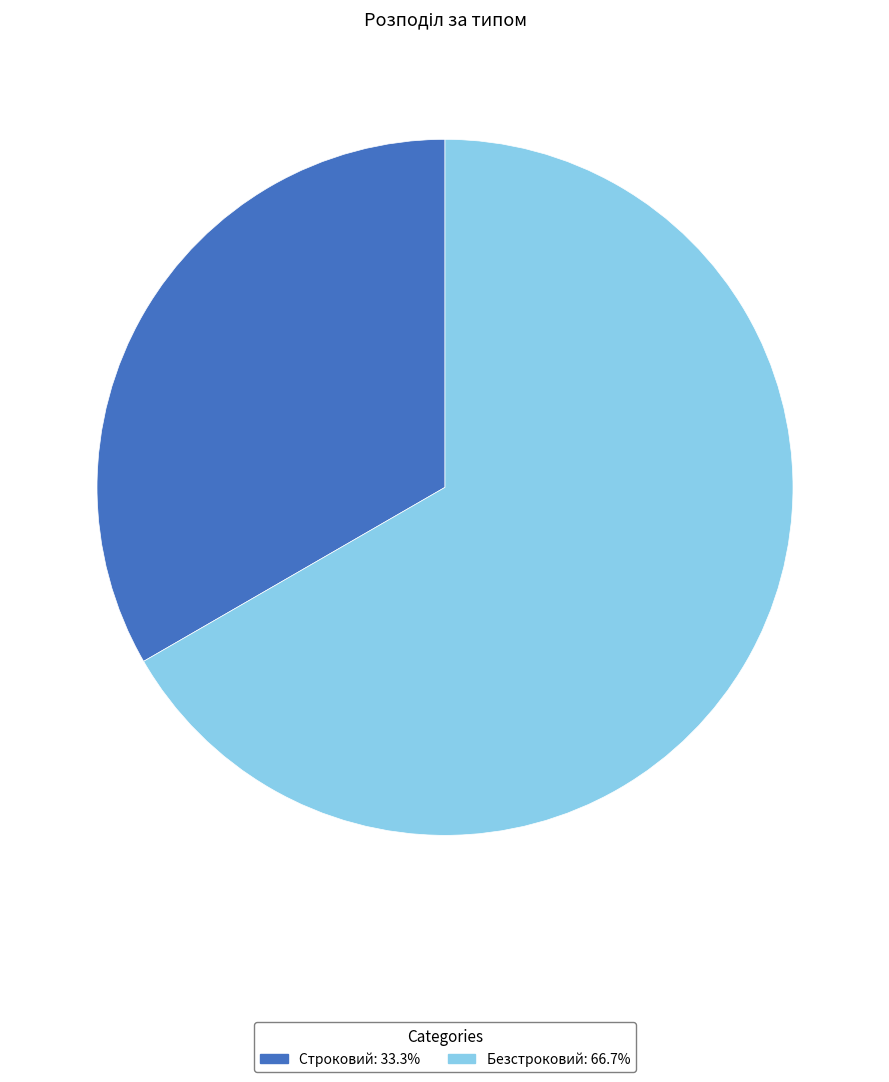

Do Безстроковий: 66.7% and Строковий: 33.3% together represent more than half of the pie?

Yes